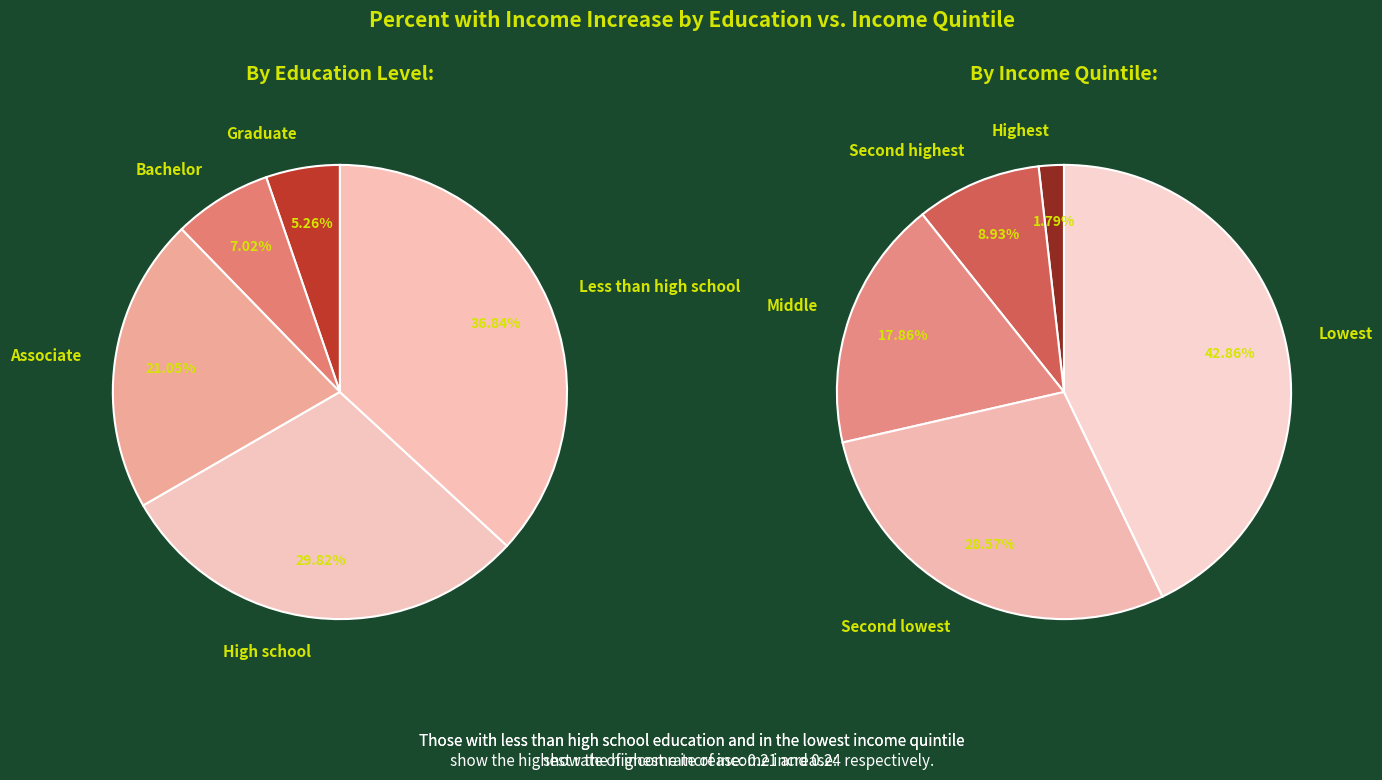

How many slices are in this pie chart?

5